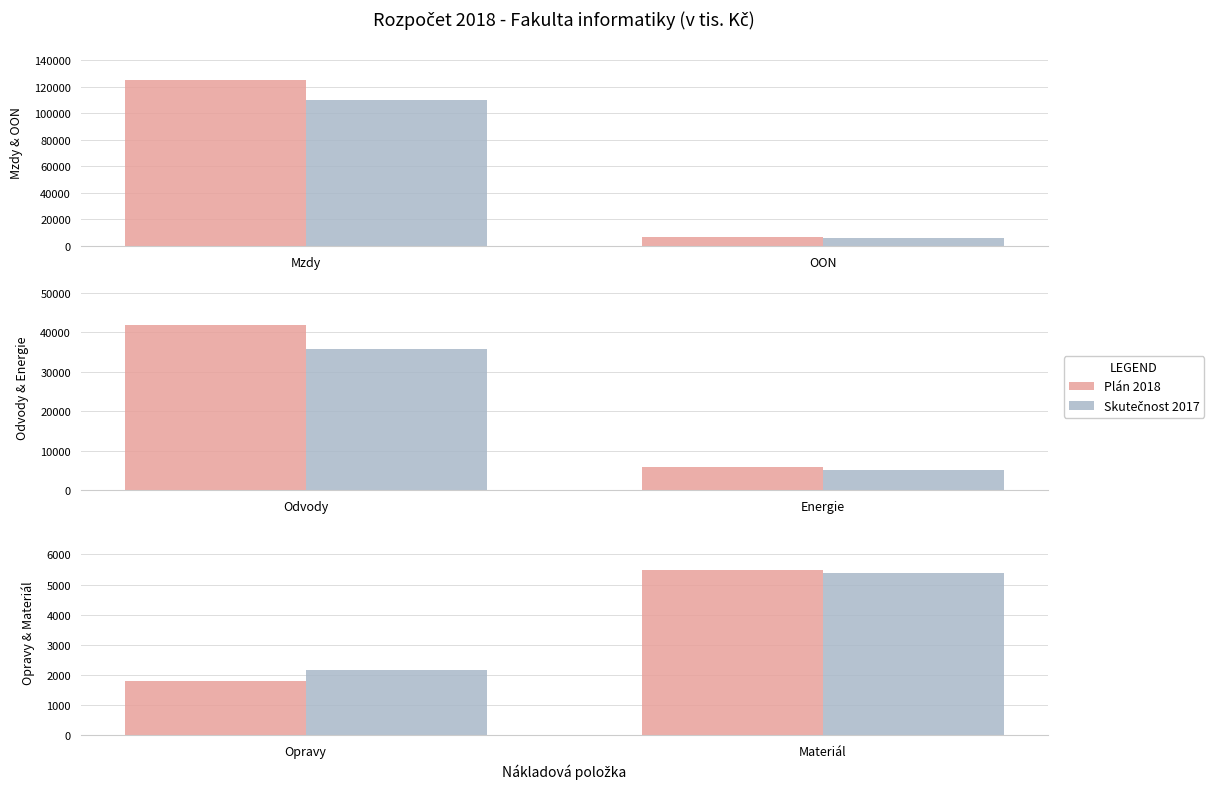

What is the label of the 1st bar from the left?

Opravy